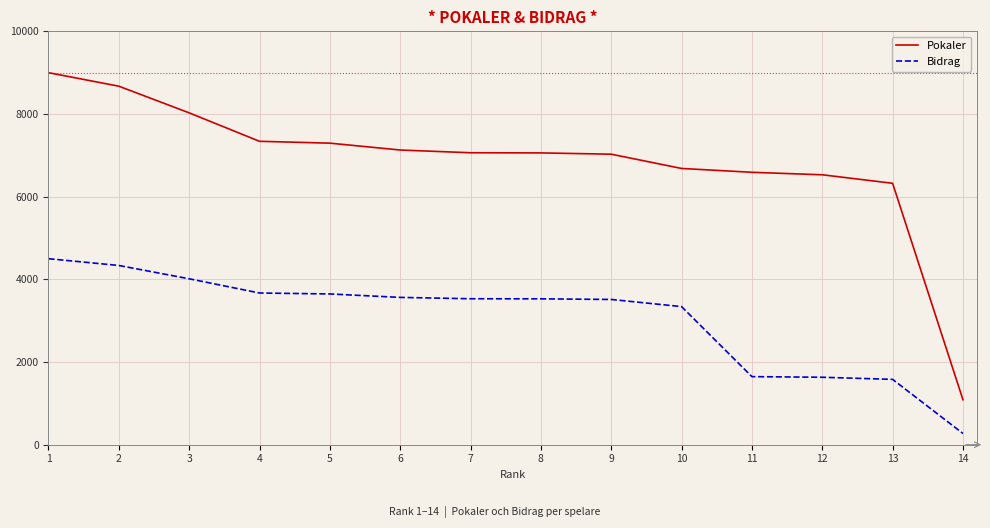

True or false: Bidrag and Pokaler cross at least once.

False